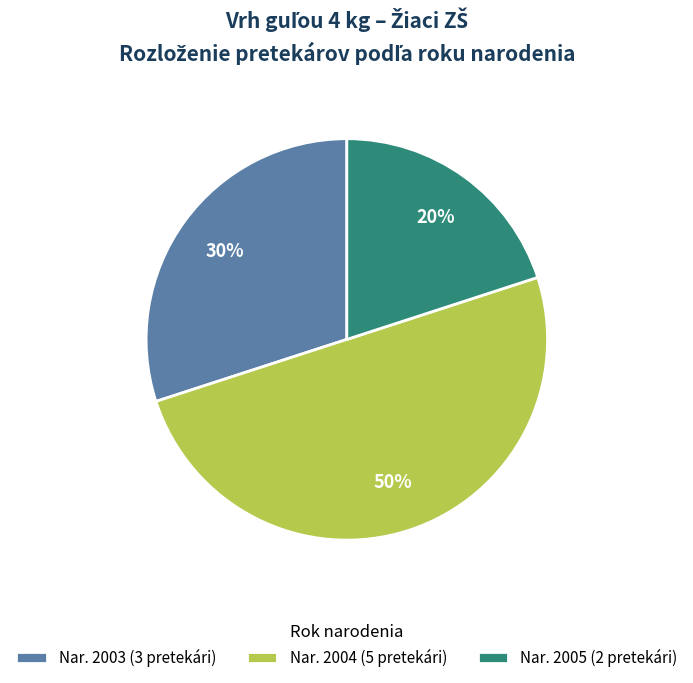

Approximately how many times larger is the value at Nar. 2004 (5 pretekári) compared to Nar. 2003 (3 pretekári)?

1.7